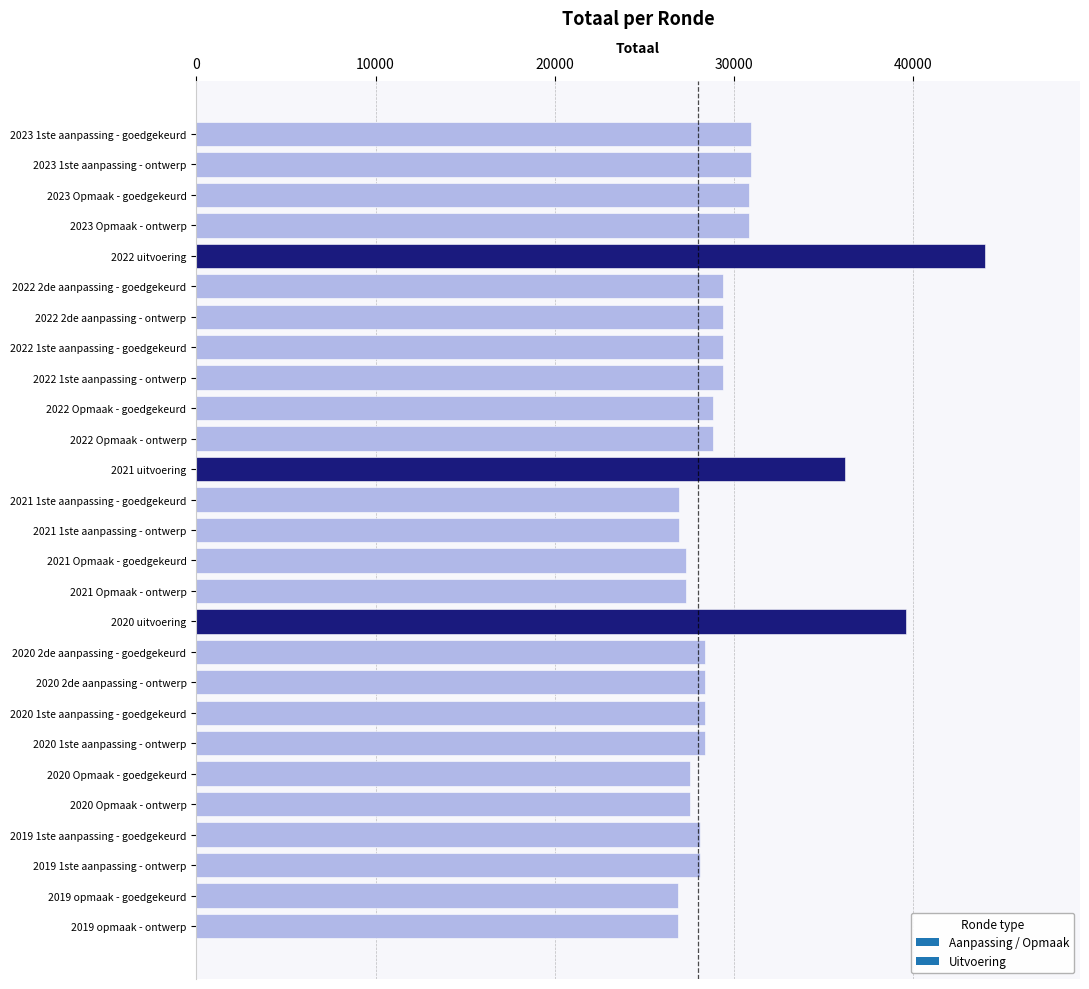

What is the label of the 2nd bar from the bottom?

2019 opmaak - goedgekeurd